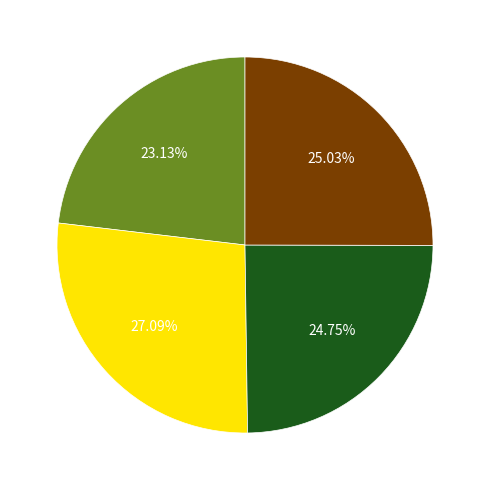

Is there any slice that represents more than half of the pie?

No